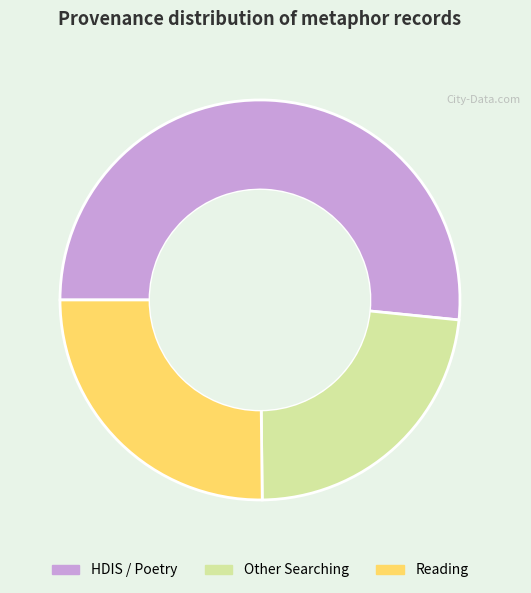

Does any single category account for the majority?

Yes